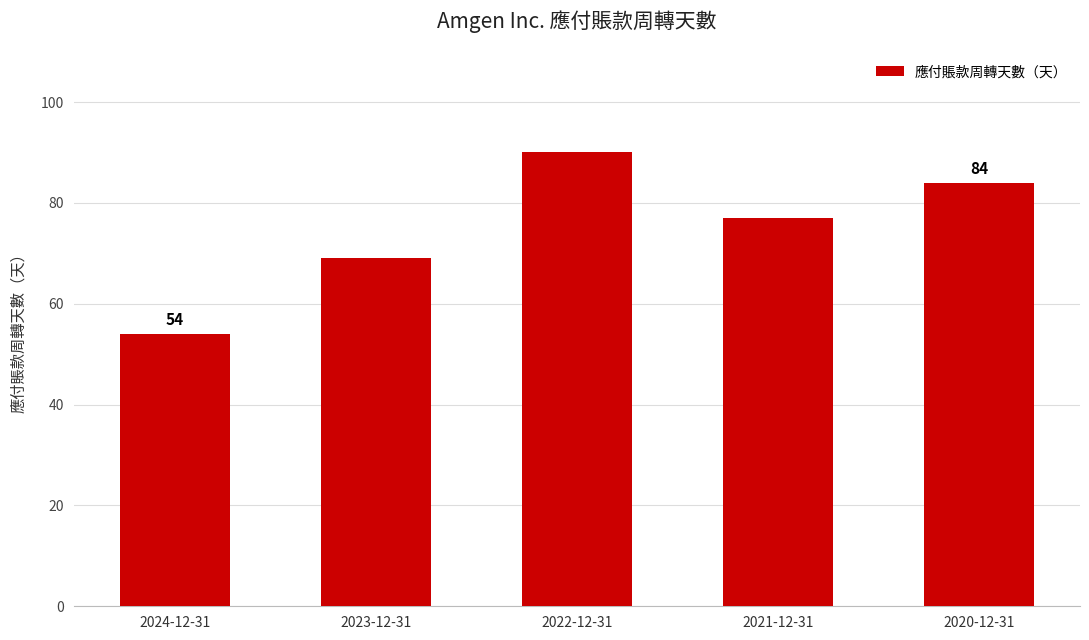

What is the ratio of the value at 2022-12-31 to the value at 2024-12-31?

1.7